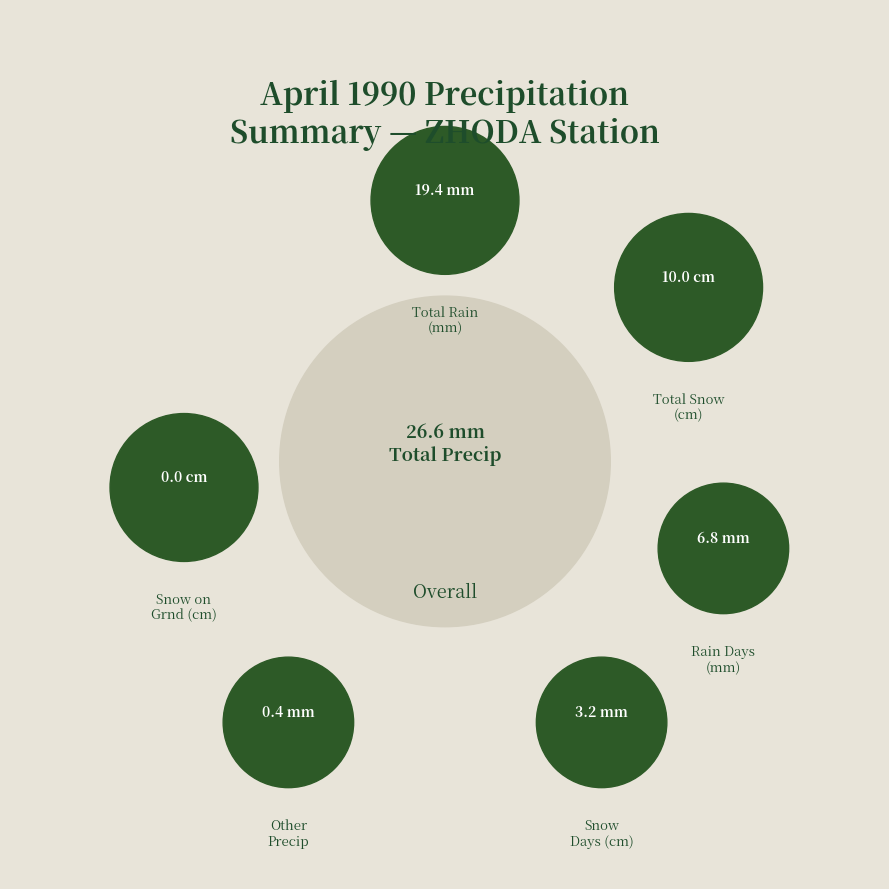

Count the number of slices in the pie.

6